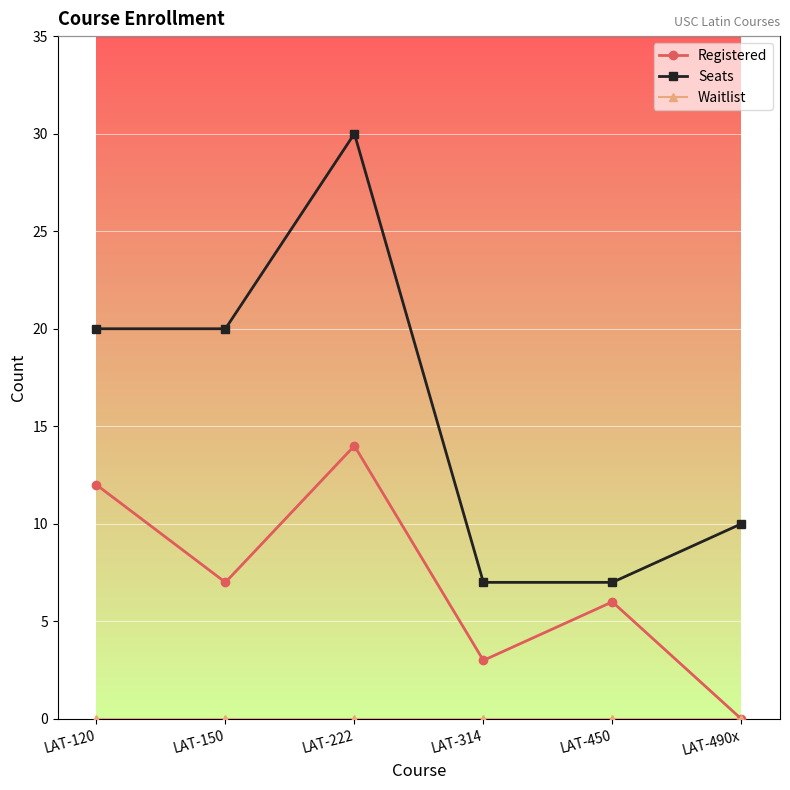

What is the value of the Seats point at the 4th from the left?

7